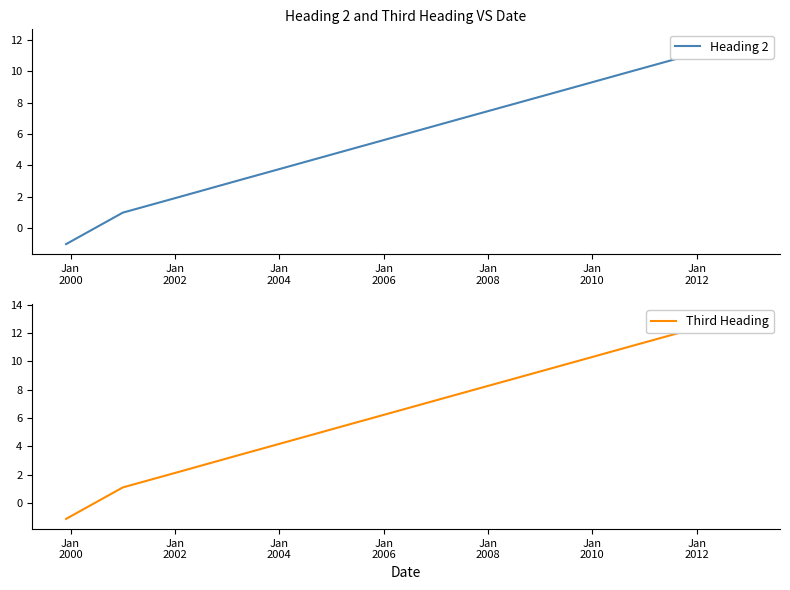

How many times do Third Heading and Heading 2 cross each other?

1